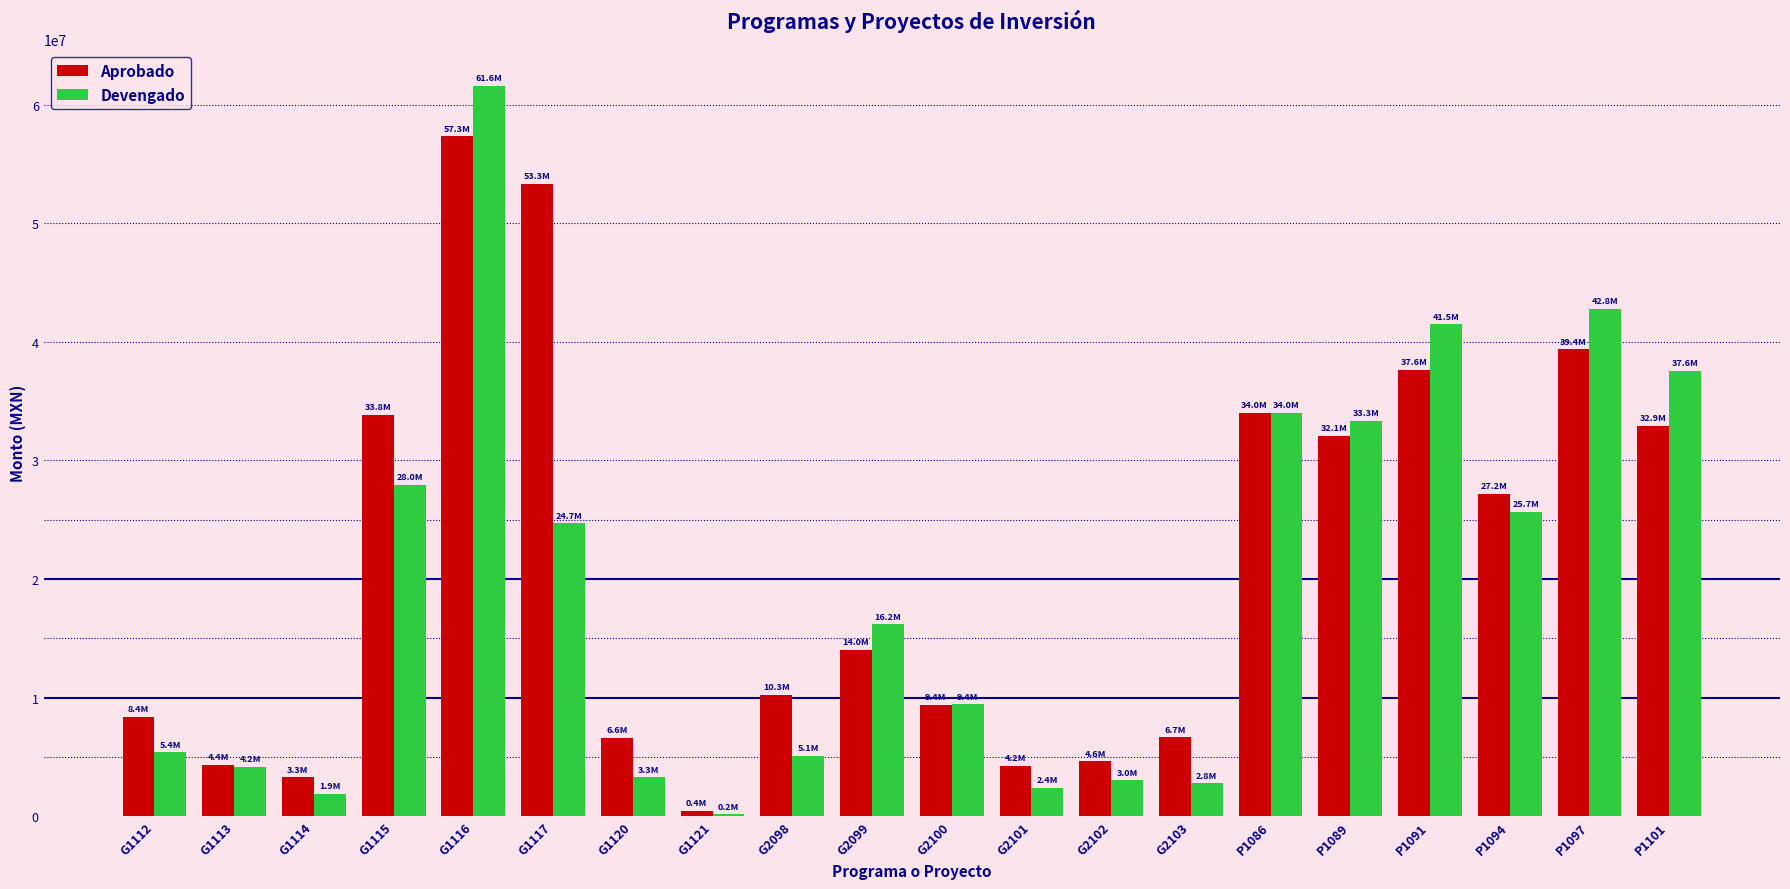

How many categories are shown in the chart?

20